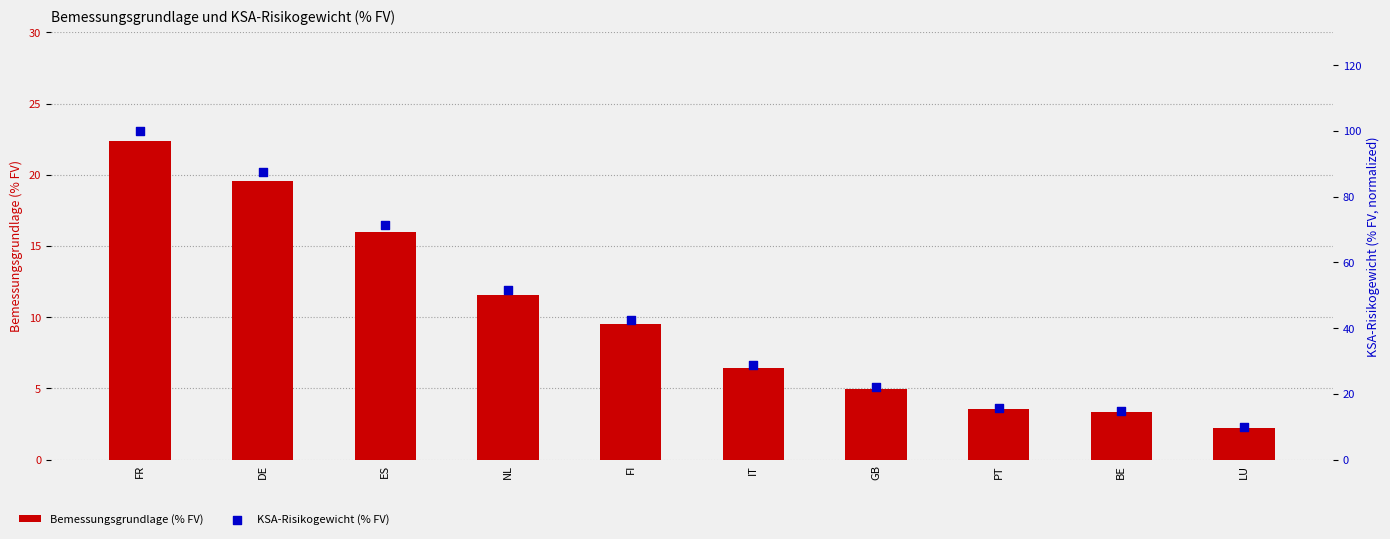

What is the total value across all series at PT?

19.3